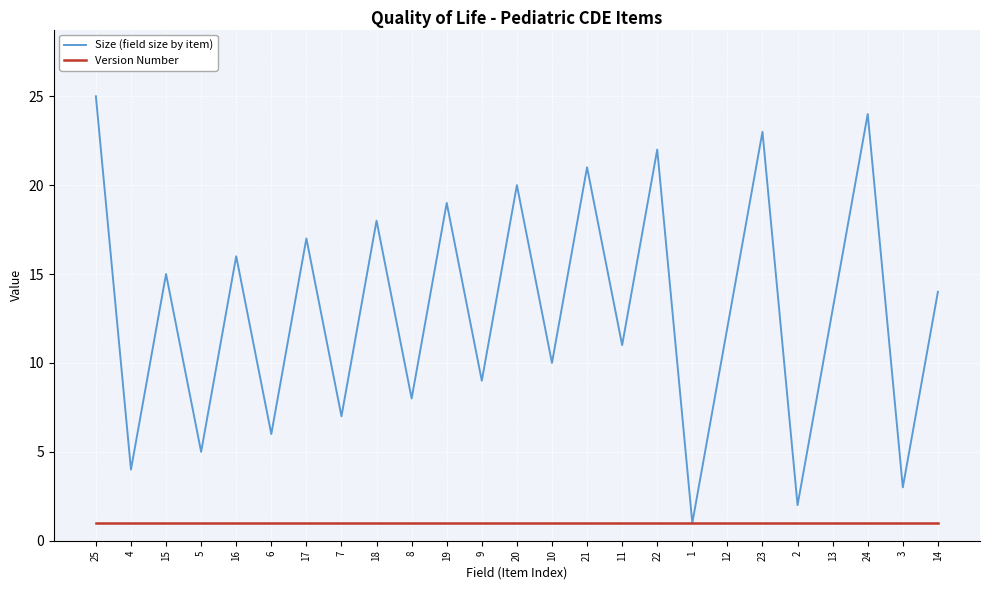

Is the value of Size (field size by item) at 16 greater than the value of Version Number at 18?

Yes